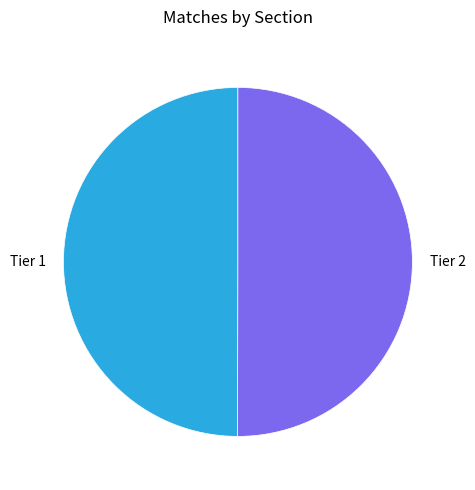

Do Tier 1 and Tier 2 together represent more than half of the pie?

Yes